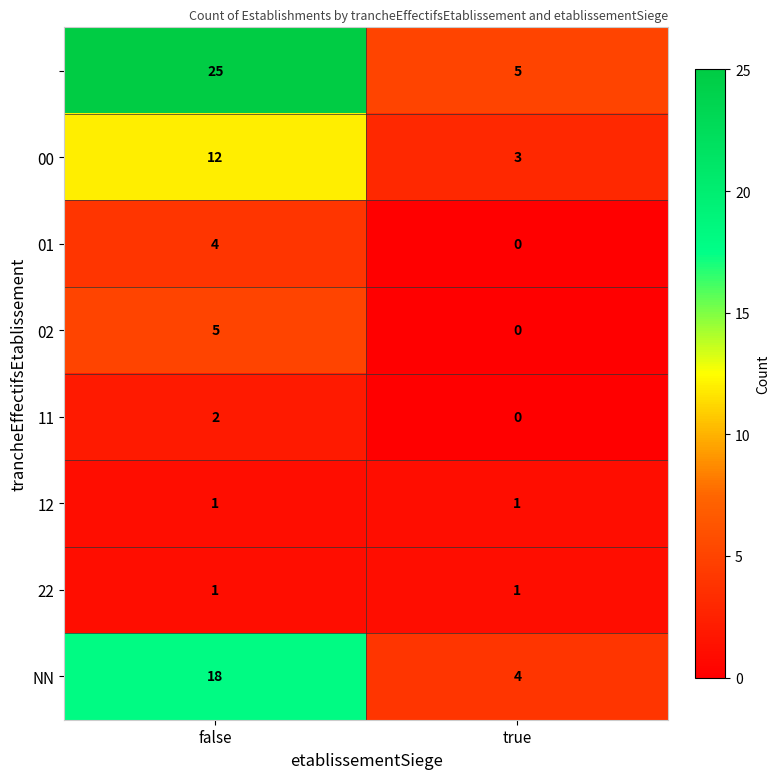

At which category is the sum across all series the highest?

false